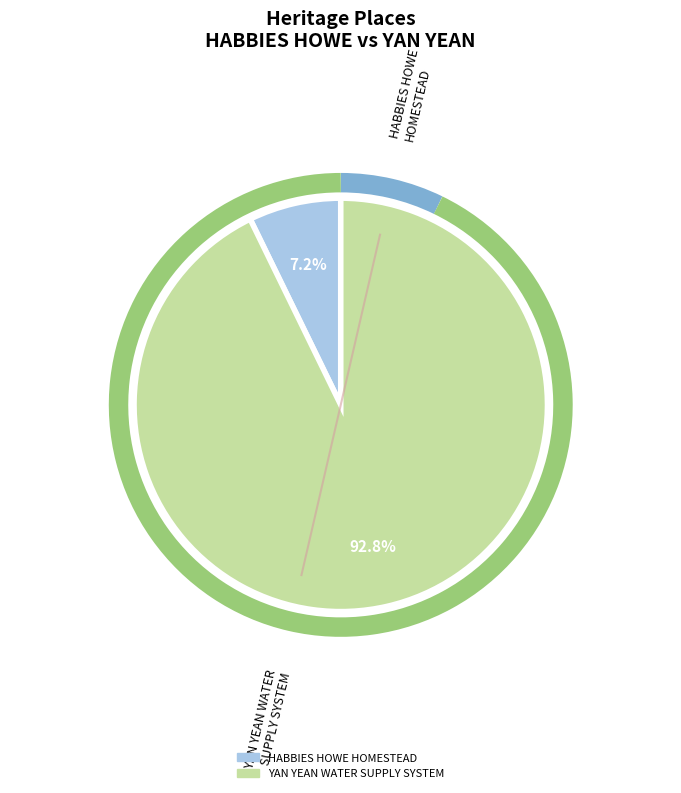

Is the sum of HABBIES HOWE HOMESTEAD and YAN YEAN WATER SUPPLY SYSTEM greater than half?

Yes